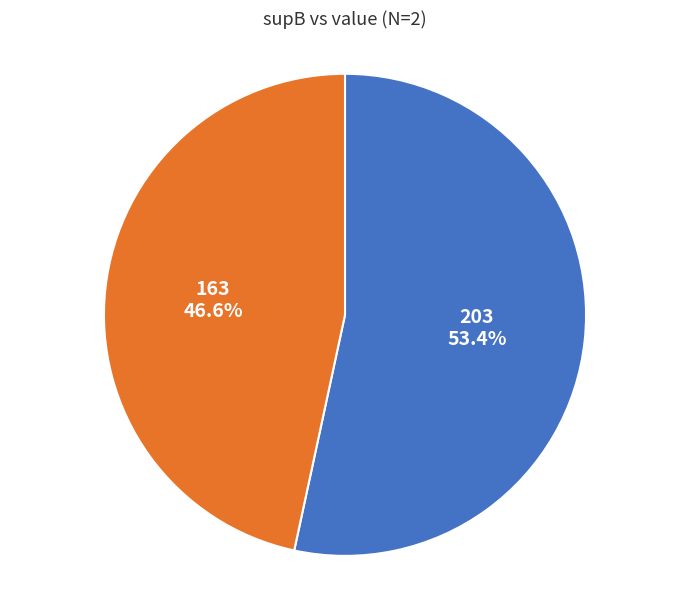

Is there a majority slice in this chart?

Yes